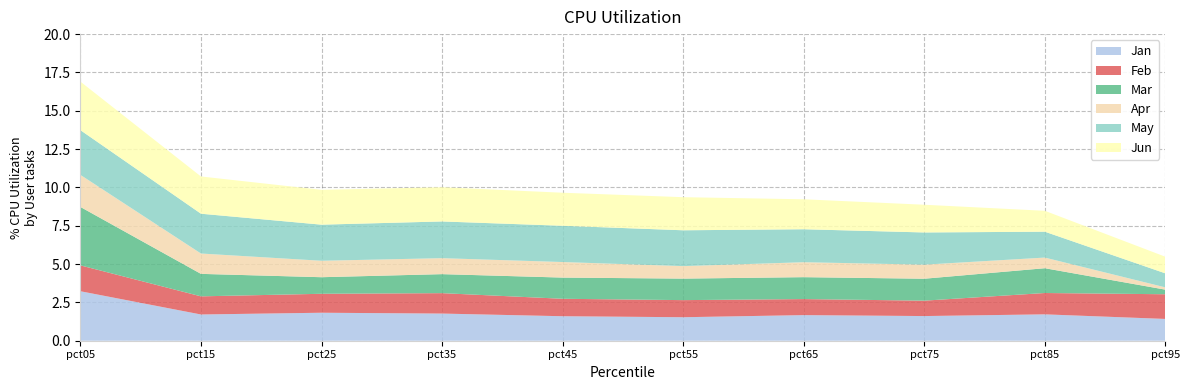

Reading left to right, transcribe all the data shown in this chart.

Jan: pct05=3.2	pct15=1.7	pct25=1.8	pct35=1.8	pct45=1.6	pct55=1.5	pct65=1.7	pct75=1.6	pct85=1.7	pct95=1.4
Feb: pct05=1.7	pct15=1.2	pct25=1.2	pct35=1.3	pct45=1.1	pct55=1.1	pct65=1.0	pct75=1.0	pct85=1.4	pct95=1.6
Mar: pct05=3.8	pct15=1.5	pct25=1.1	pct35=1.2	pct45=1.4	pct55=1.4	pct65=1.4	pct75=1.4	pct85=1.6	pct95=0.3
Apr: pct05=2.1	pct15=1.3	pct25=1.1	pct35=1.0	pct45=1.0	pct55=0.8	pct65=1.0	pct75=0.9	pct85=0.7	pct95=0.1
May: pct05=2.9	pct15=2.6	pct25=2.4	pct35=2.4	pct45=2.4	pct55=2.3	pct65=2.2	pct75=2.1	pct85=1.7	pct95=0.9
Jun: pct05=3.2	pct15=2.4	pct25=2.3	pct35=2.2	pct45=2.2	pct55=2.2	pct65=2.0	pct75=1.8	pct85=1.4	pct95=1.1